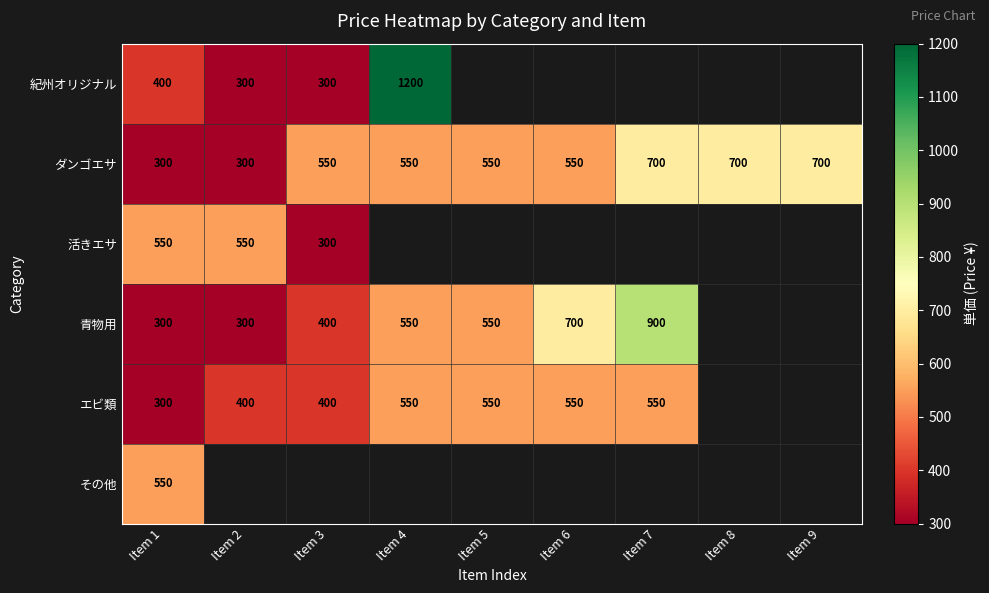

Which label corresponds to the largest value in the chart?

Item 4